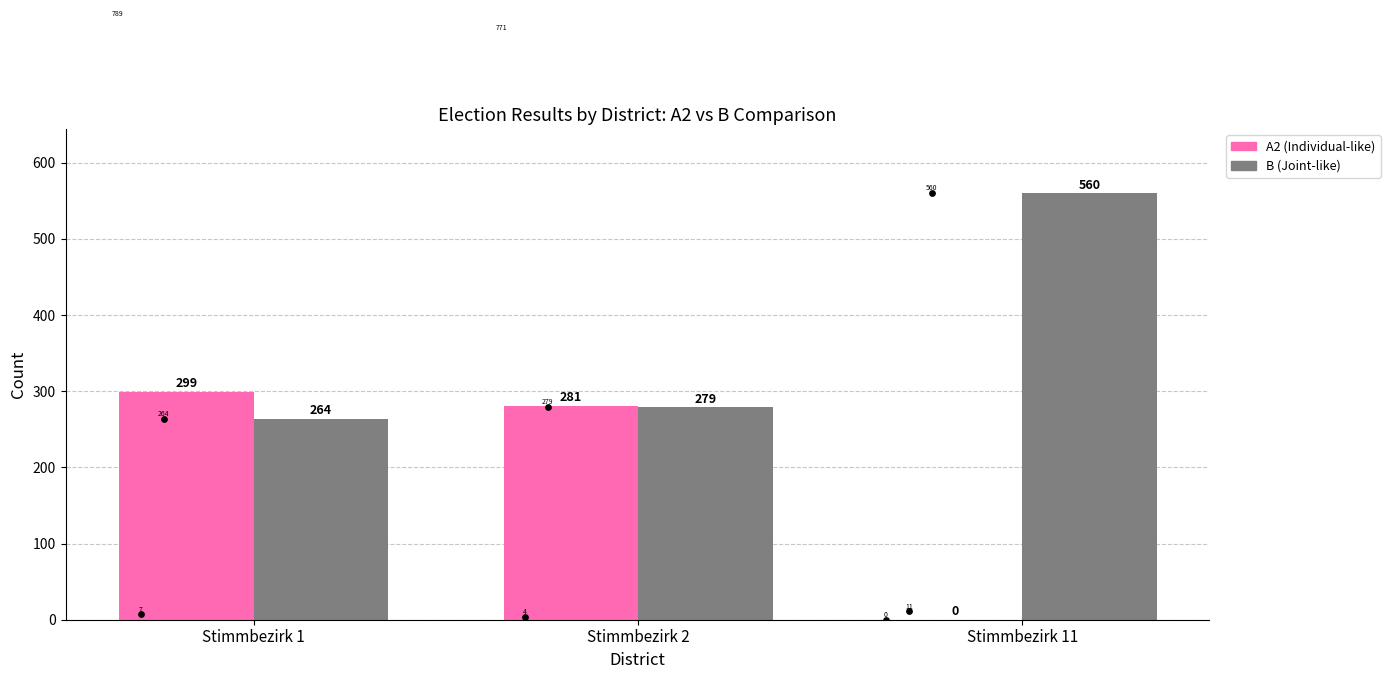

At which category is the sum across all series the highest?

Stimmbezirk 1